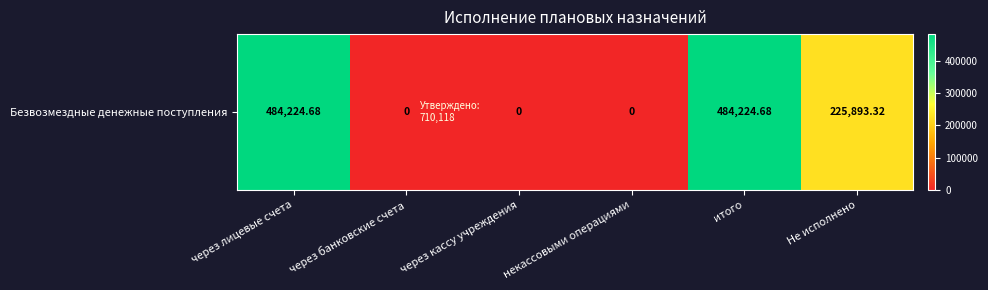

The chart shows a value of 315611.7 at через банковские счета. True or false?

False